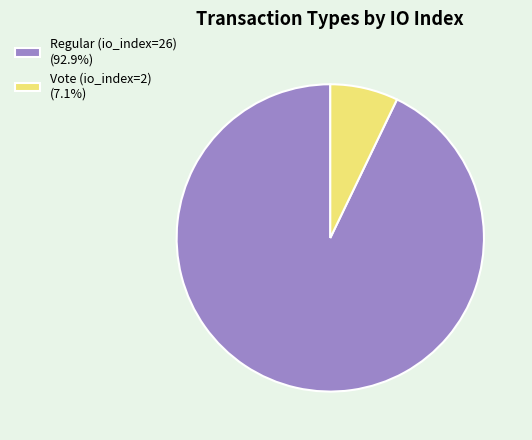

Is the sum of Vote (io_index=2) (7.1%) and Regular (io_index=26) (92.9%) greater than half?

Yes